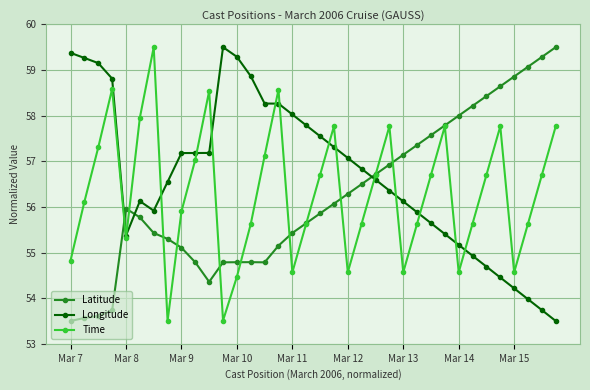

Which series has the largest total across all categories?

Longitude